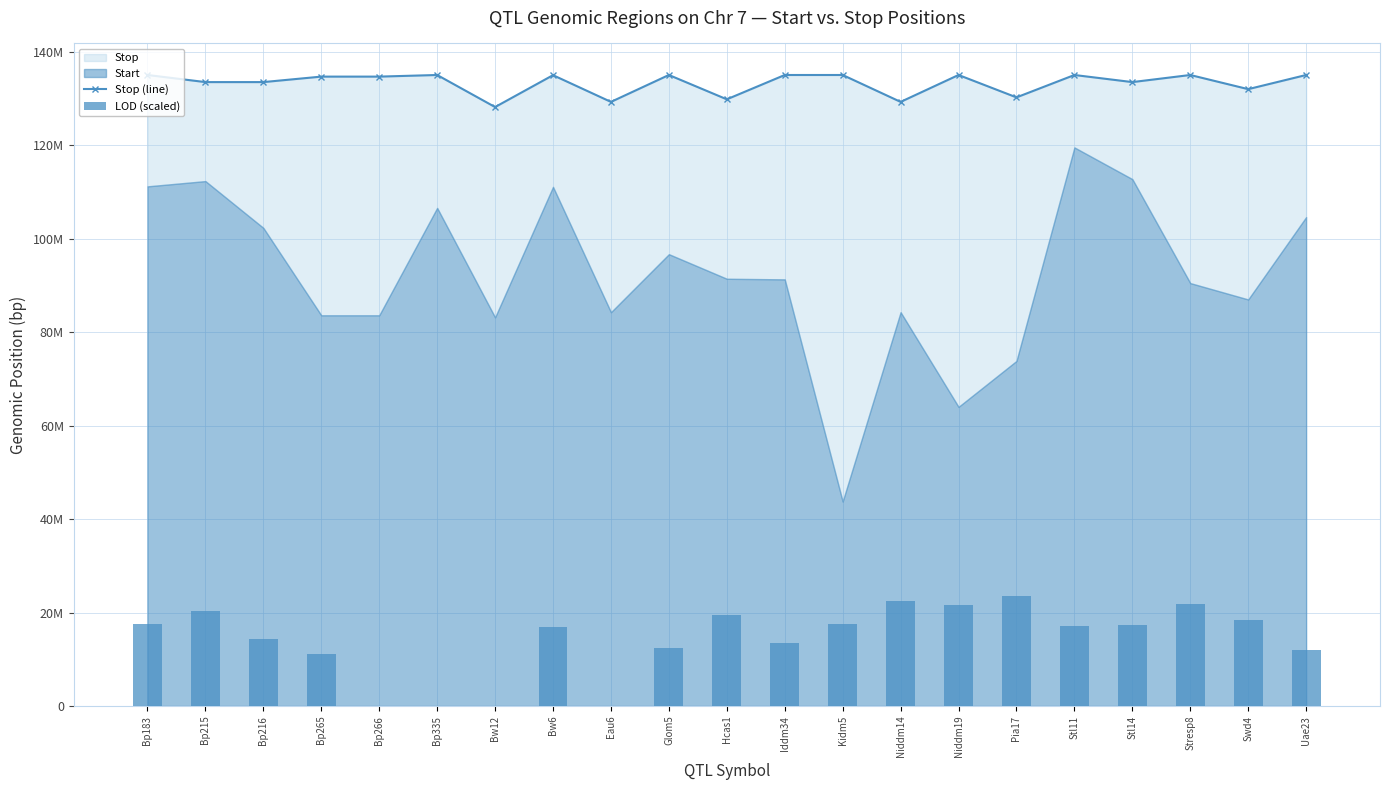

How many values in the Stop (line) series exceed 134666232?

10